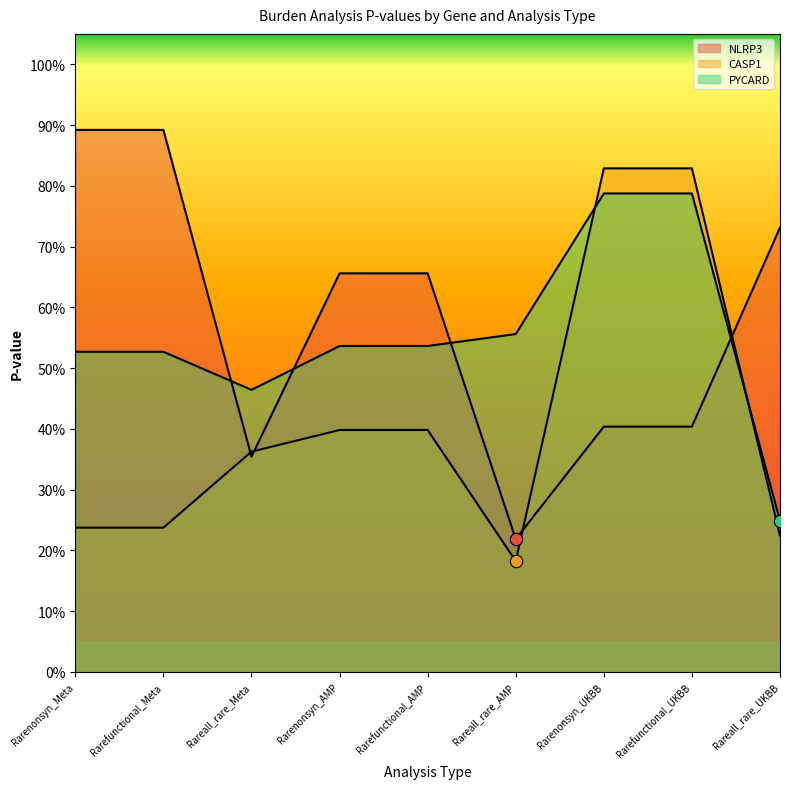

What are all the series names shown in the legend?

NLRP3, CASP1, PYCARD